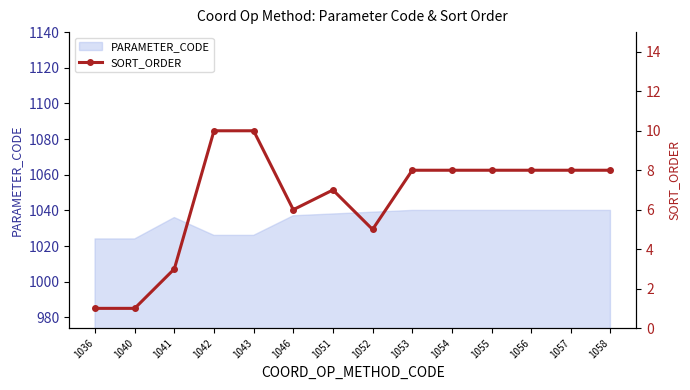

Which category has the lowest value across all series?

1036